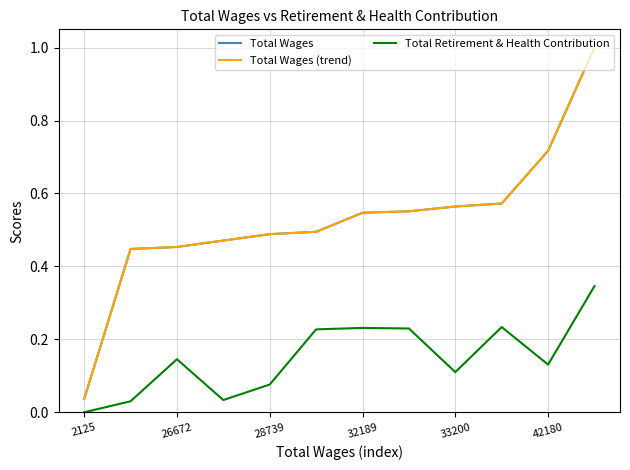

Does the chart display data point markers on the line(s)?

No